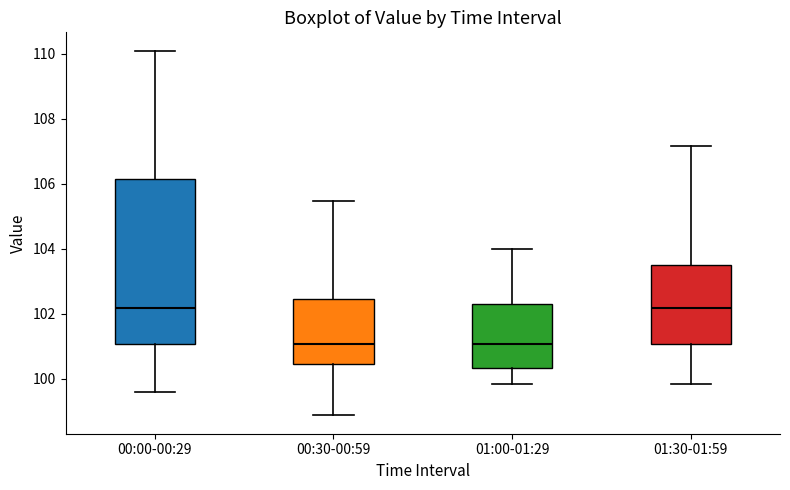

Where does the lower whisker of the box for 00:30-00:59 end on the y-axis? The values are not printed on the chart, so give them approximately, as read against the axis.

98.8